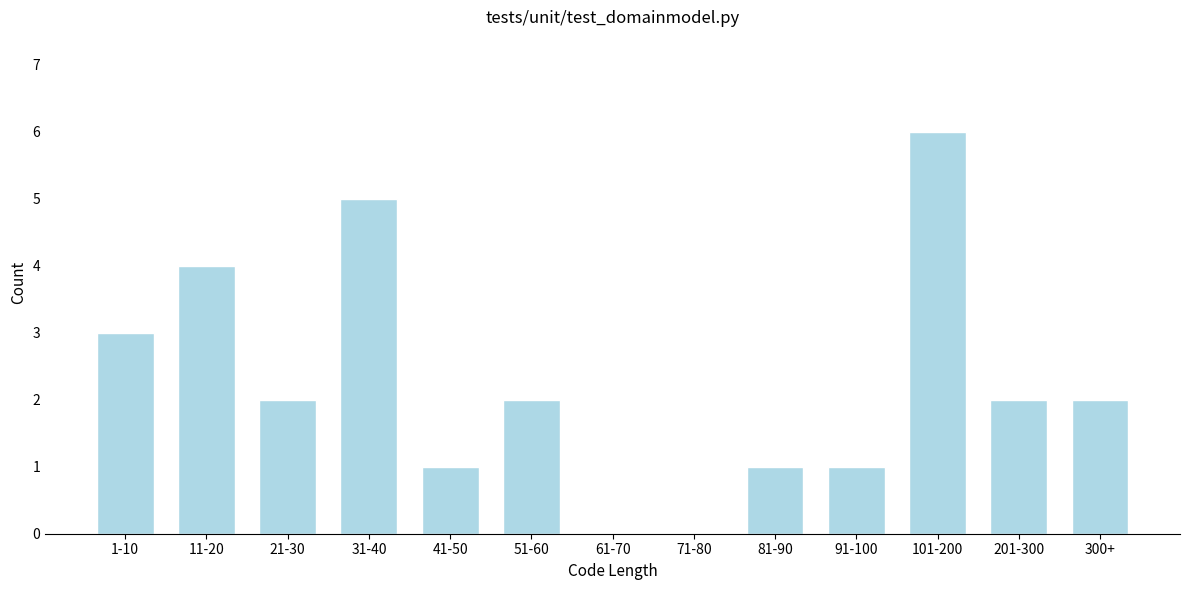

Reading right to left, transcribe all the data shown in this chart.

300+=2	201-300=2	101-200=6	91-100=1	81-90=1	71-80=0	61-70=0	51-60=2	41-50=1	31-40=5	21-30=2	11-20=4	1-10=3